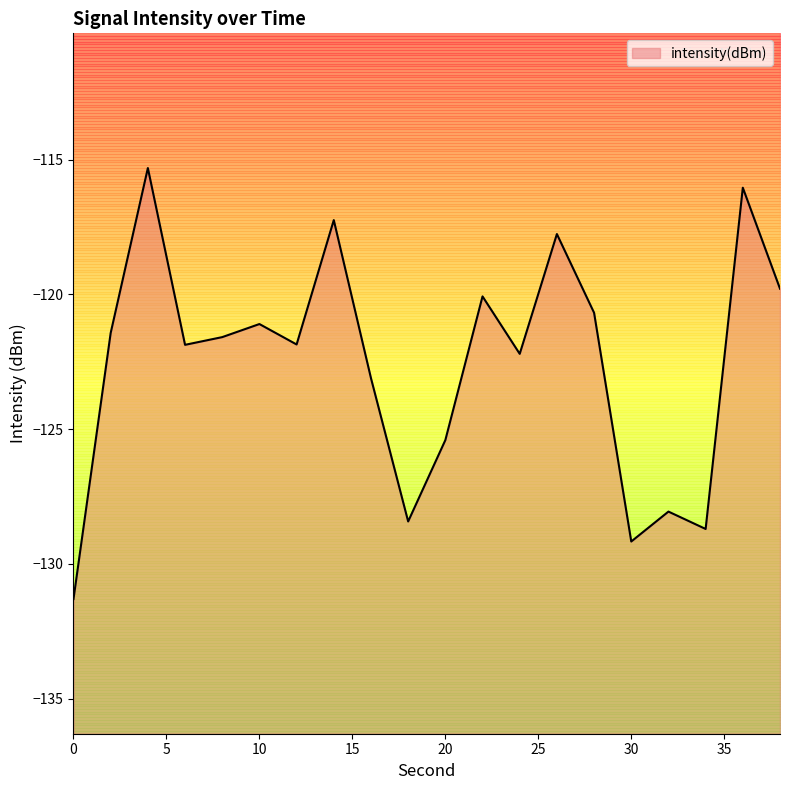

What is the change in value from 6 to 26?

+4.1